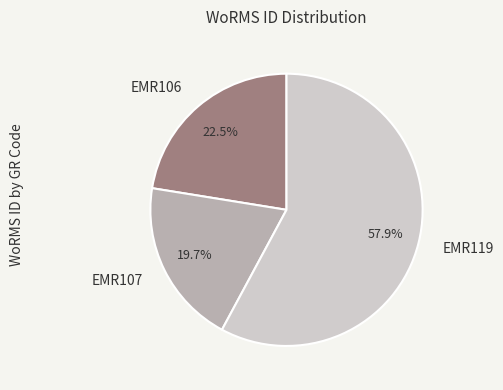

What is the smallest slice in the pie chart?

EMR107